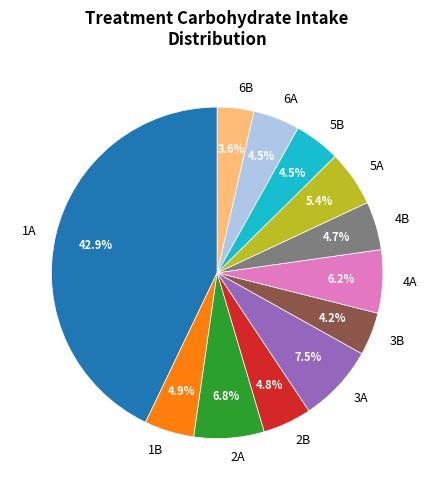

Which slice is the largest?

1A